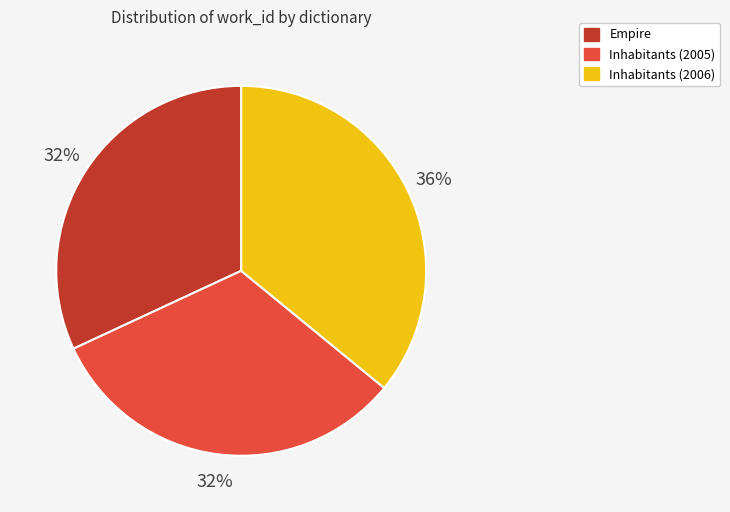

To the nearest percent, what portion does Empire represent?

32%